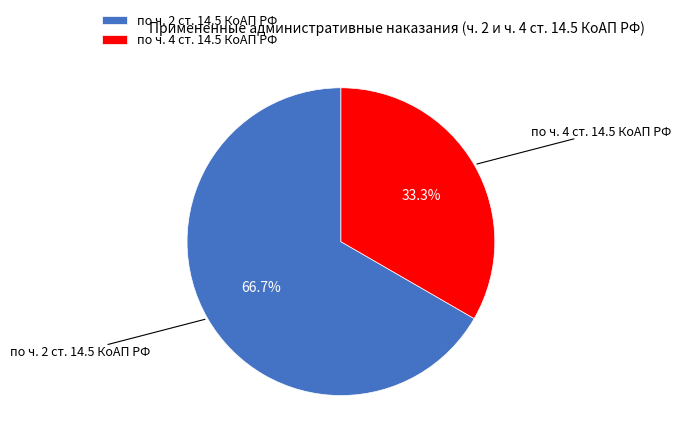

What is the total percentage of по ч. 4 ст. 14.5 КоАП РФ and по ч. 2 ст. 14.5 КоАП РФ?

100.0%